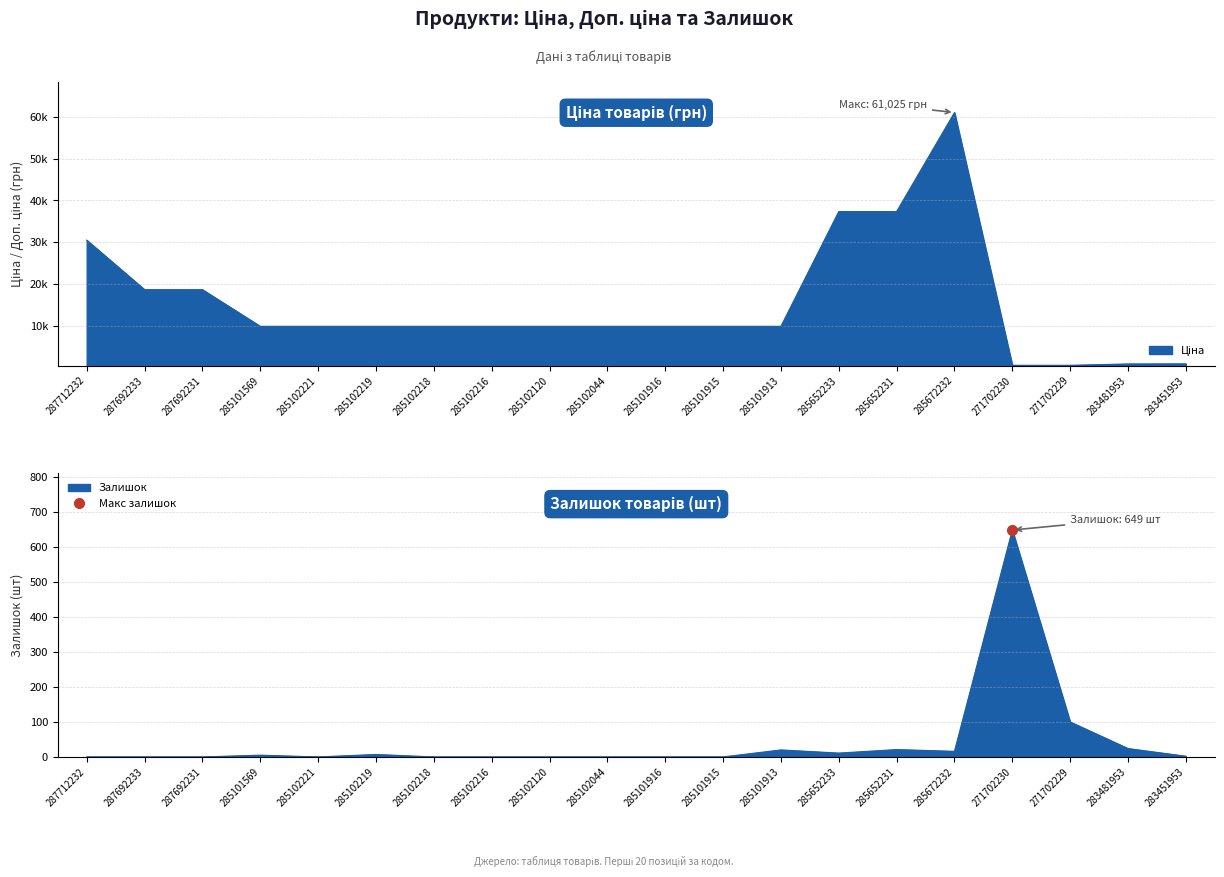

Which series changed the most between 287692231 and 285102216?

Ціна